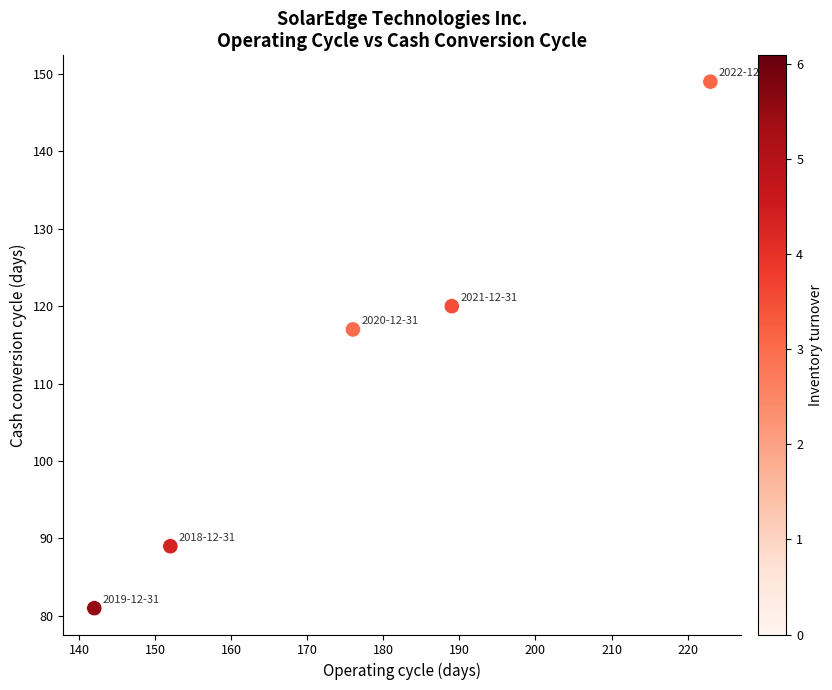

What is the range of Y values (max minus min)?

68